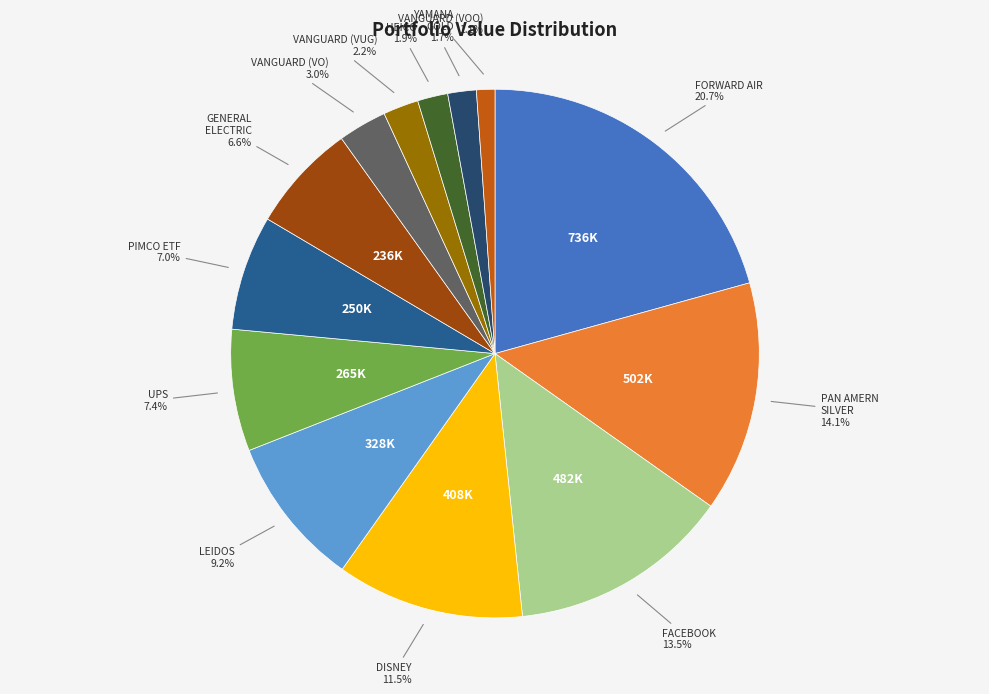

Is there any slice that represents more than half of the pie?

No